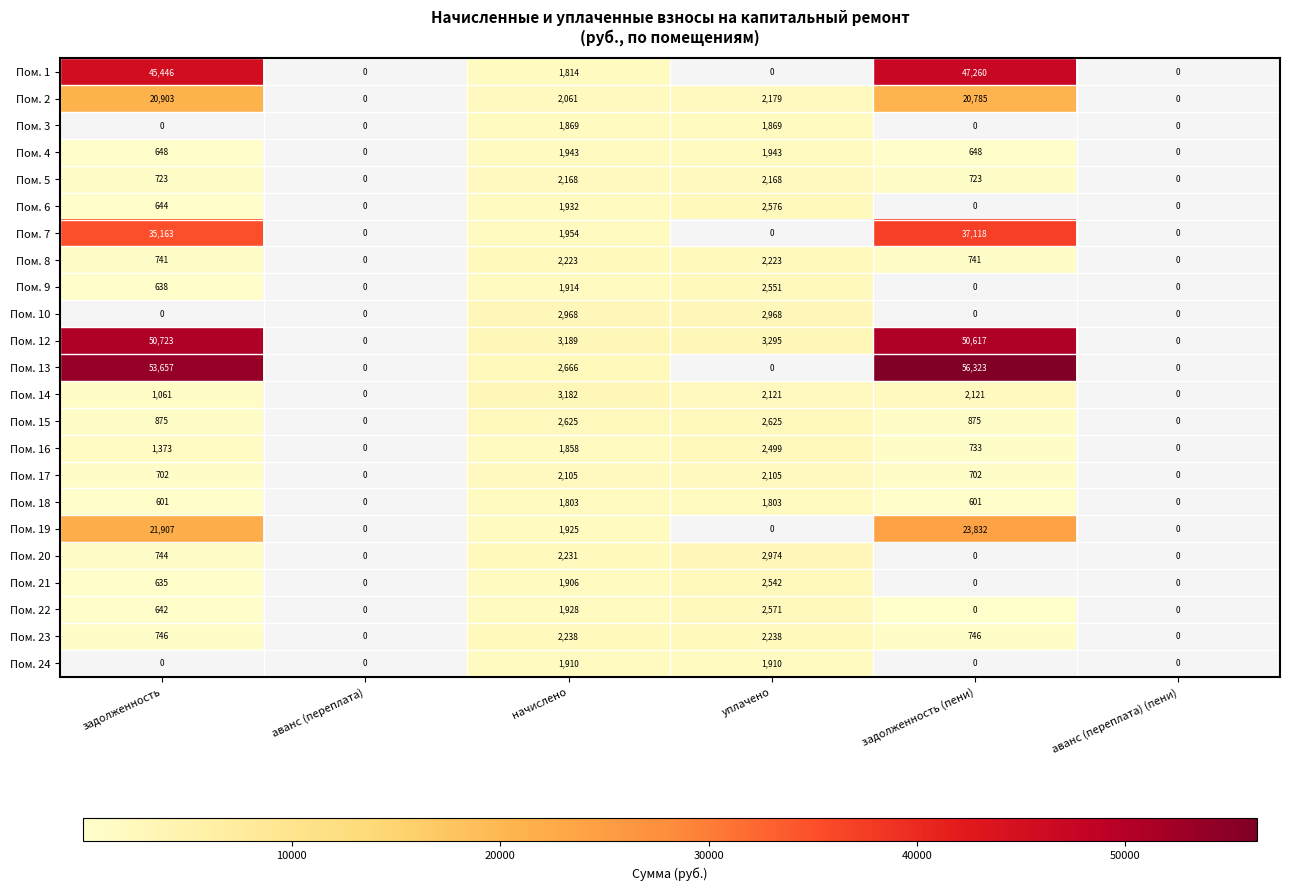

Which series has the largest total across all categories?

Пом. 13